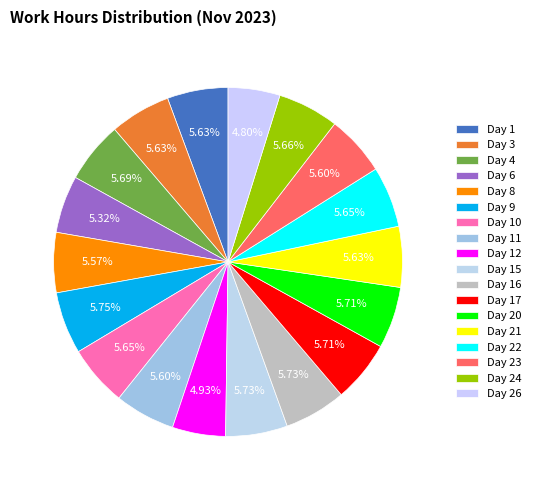

Count the number of slices in the pie.

18